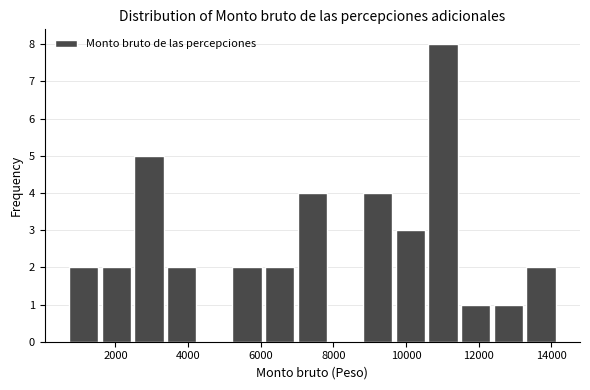

Reading left to right, list every bar in this chart as the range it spans on the x-axis followed by its height. Neither the bar edges nor the heights are printed on the chart, so give them approximately, as read against the axes.

600 to 1600: 2
1600 to 2400: 2
2400 to 3400: 5
3400 to 4200: 2
4200 to 5200: 0
5200 to 6000: 2
6000 to 7000: 2
7000 to 7800: 4
7800 to 8800: 0
8800 to 9600: 4
9600 to 10600: 3
10600 to 11400: 8
11400 to 12400: 1
12400 to 13200: 1
13200 to 14200: 2